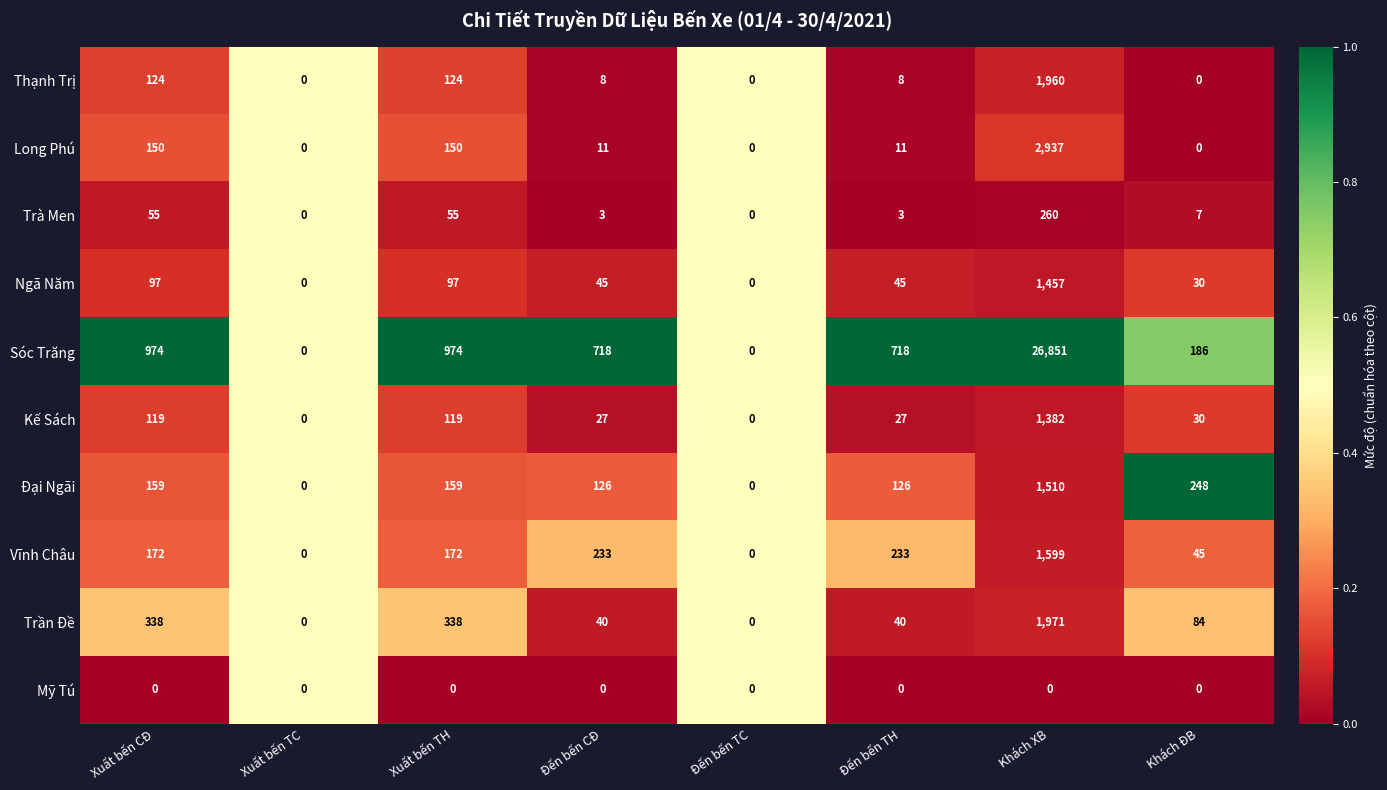

Which series has the largest range (max minus min)?

Sóc Trăng